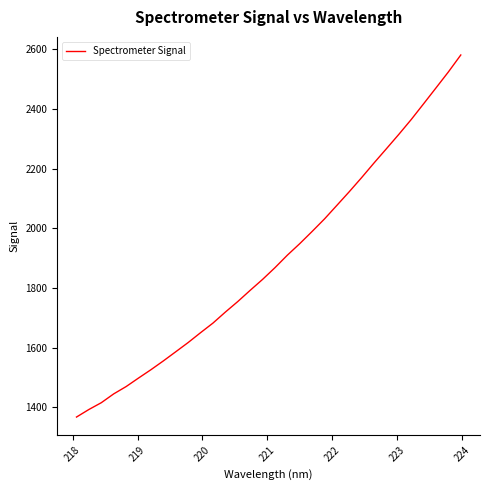

What is the smallest value displayed?

1366.8